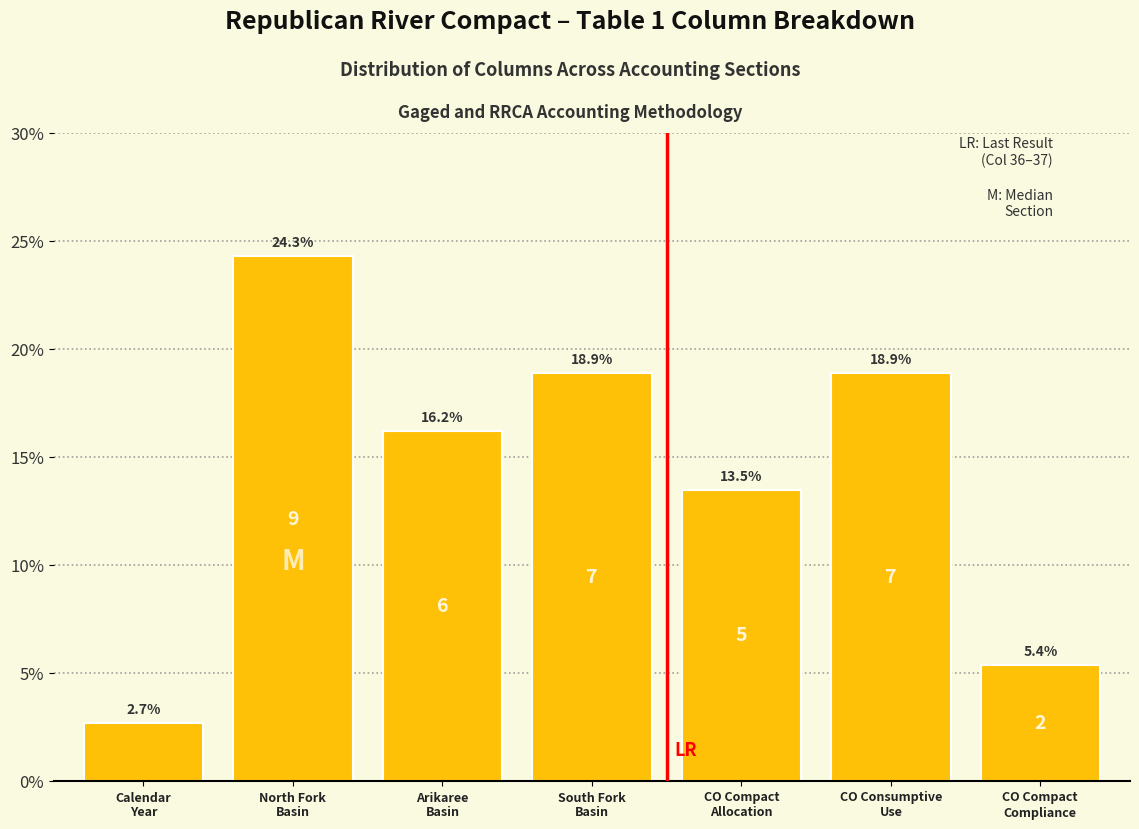

Reading left to right, extract all data points from this chart.

2.7	24.3	16.2	18.9	13.5	18.9	5.4